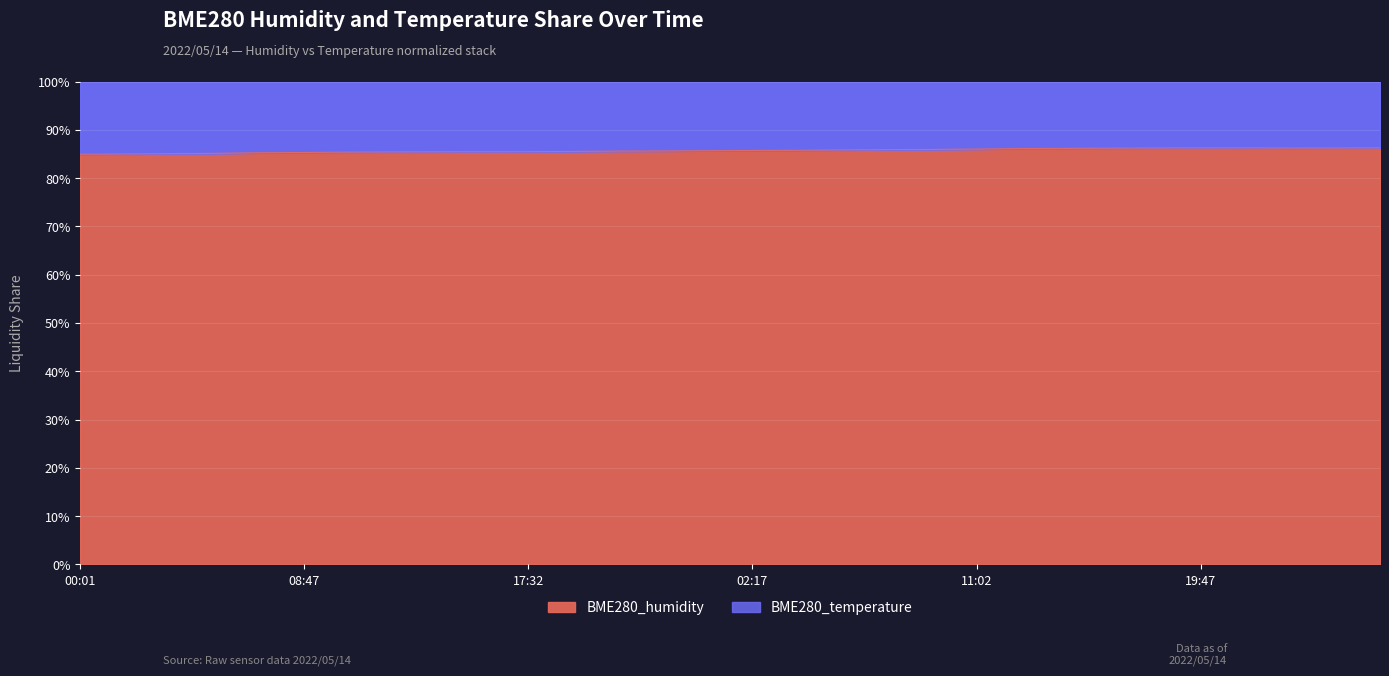

What is the difference between the values at 14:02 and 19:47?

0.8